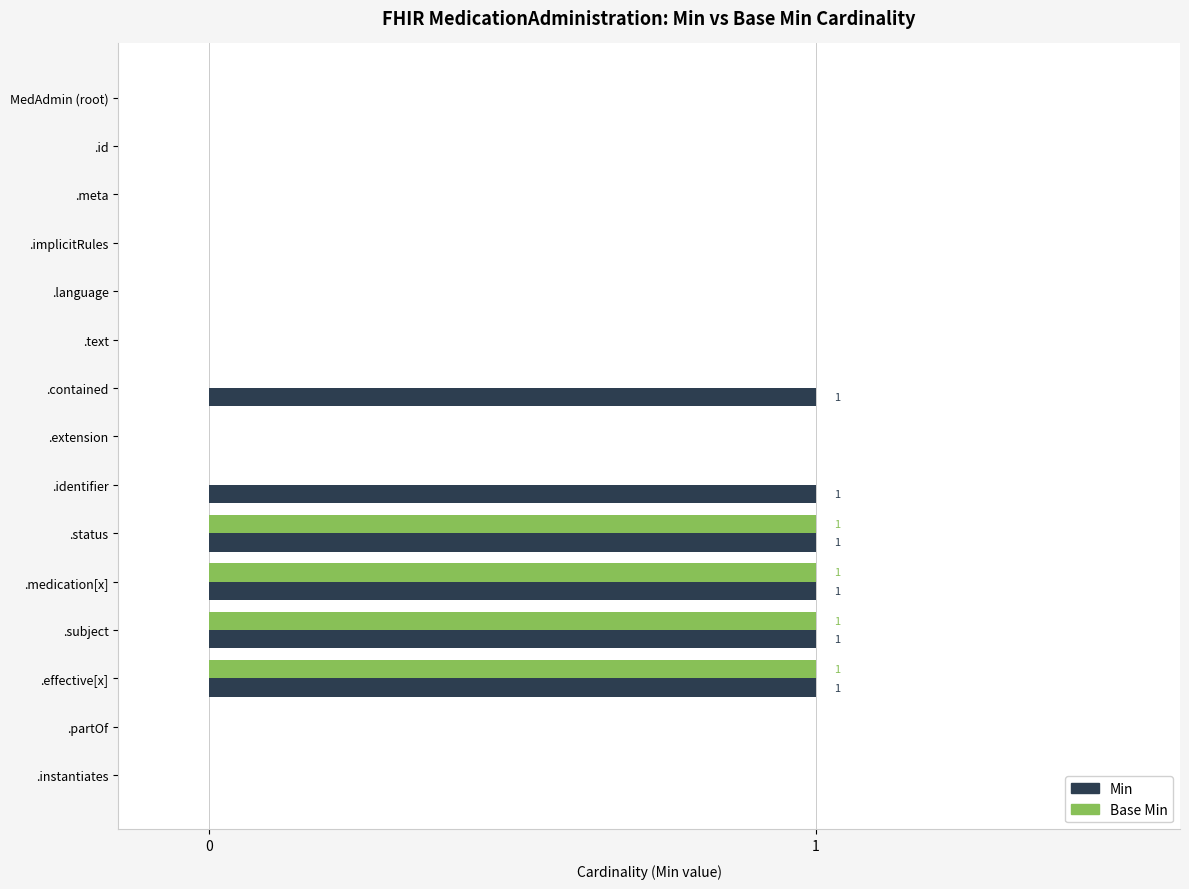

Which series has the largest total across all categories?

Min